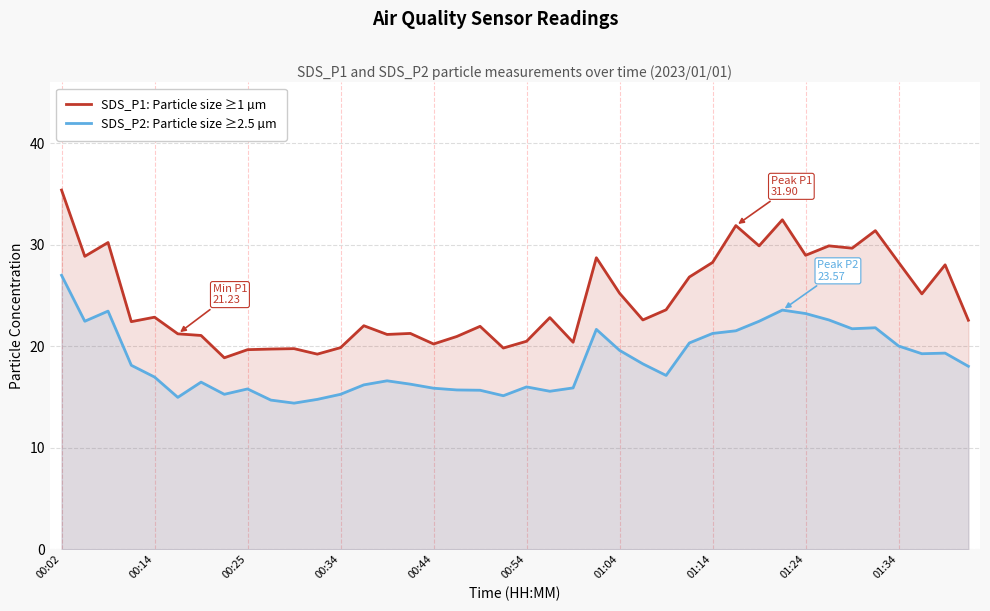

What is the difference between the maximum and minimum values in the SDS_P2: Particle size ≥2.5 µm series?

12.6